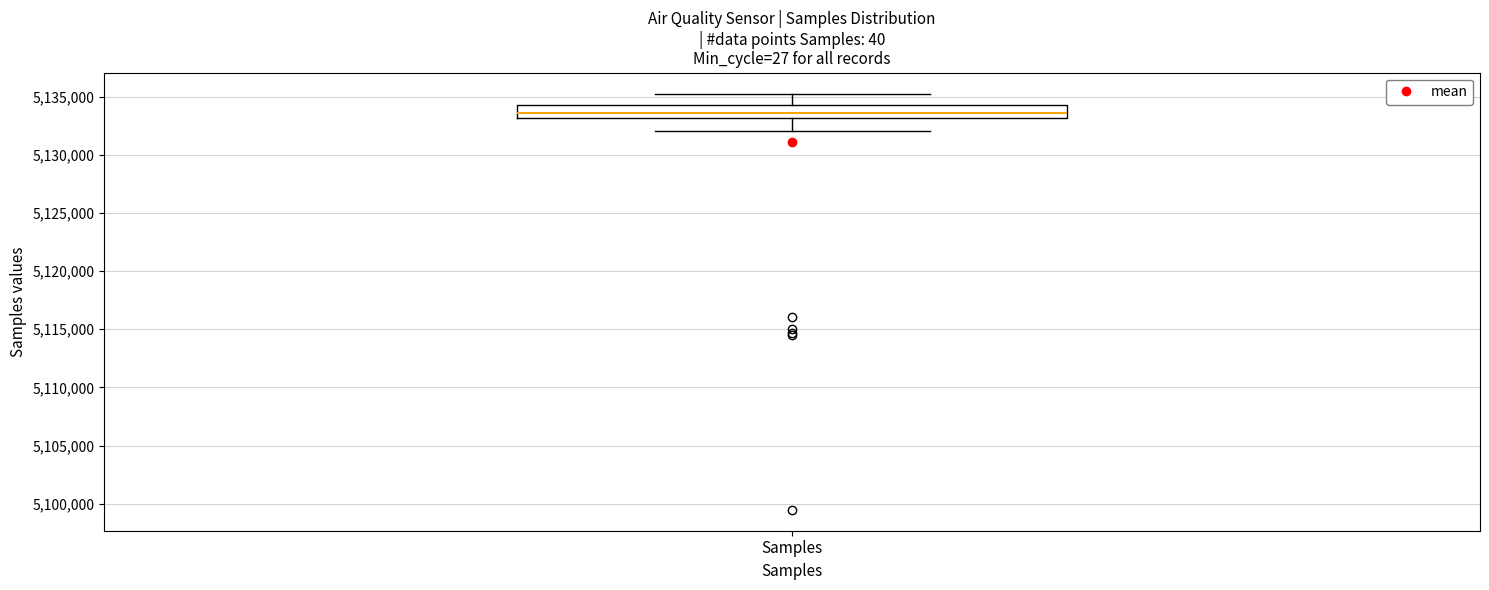

Transcribe this box plot: give where the median line is, the range the box spans, and where the two whiskers end, as read against the y-axis. The values are not printed on the chart, so give them approximately, as read against the axis.

median 5133500, box 5133000 to 5134500, whiskers 5132000 to 5135500